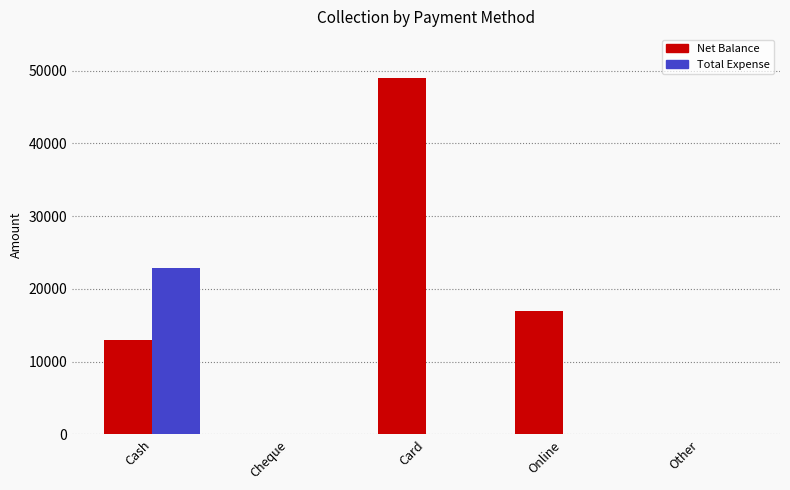

Between Cash and Cheque, which series saw the biggest shift?

Total Expense